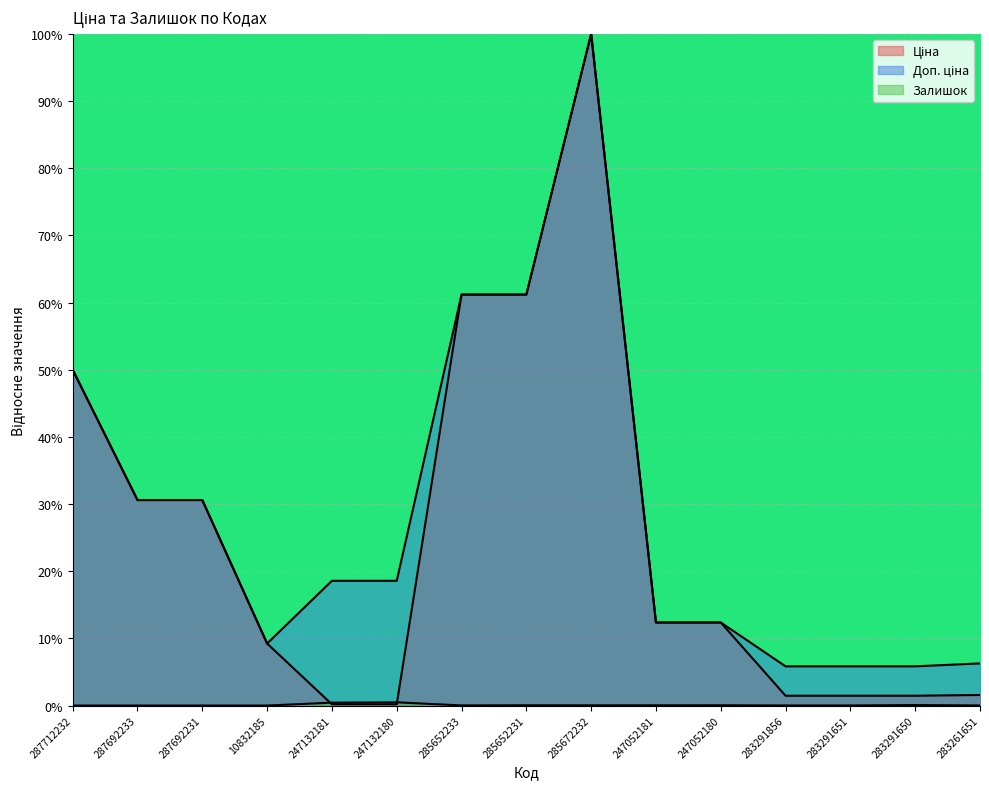

True or false: Залишок and Доп. ціна cross at least once.

False